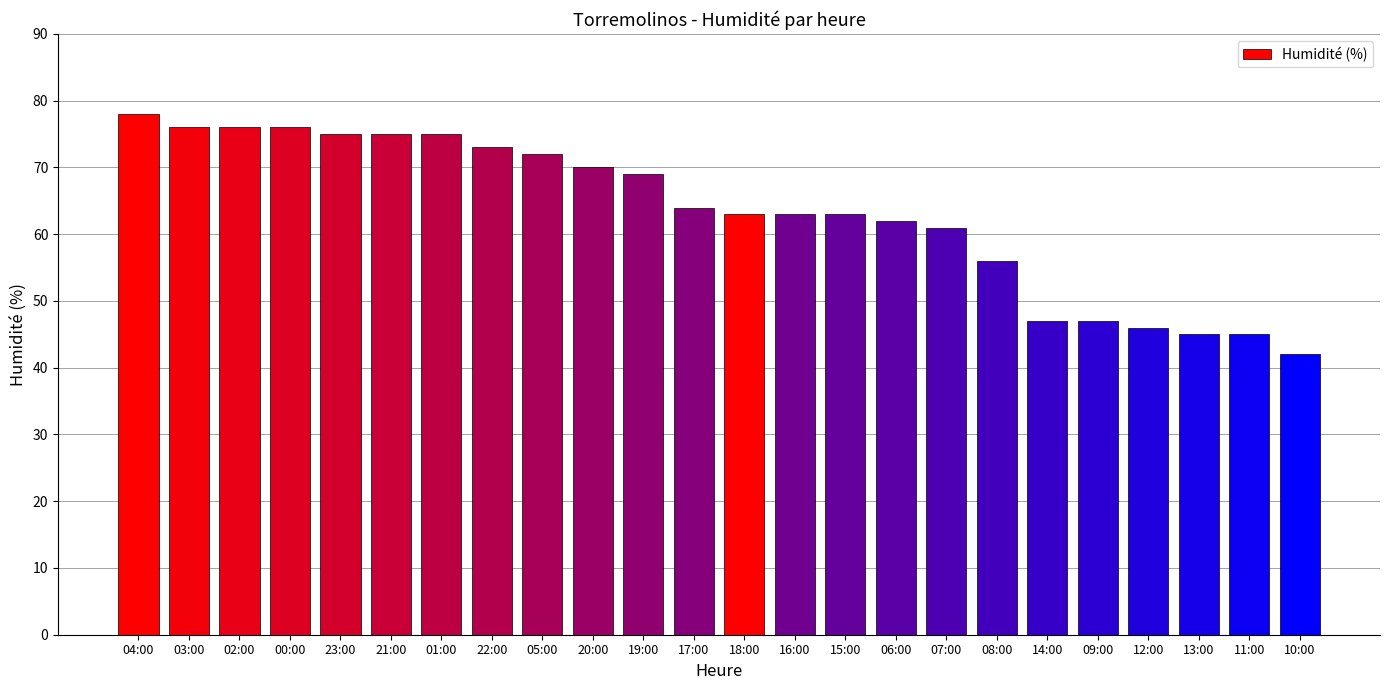

Which label corresponds to the smallest value in the chart?

10:00